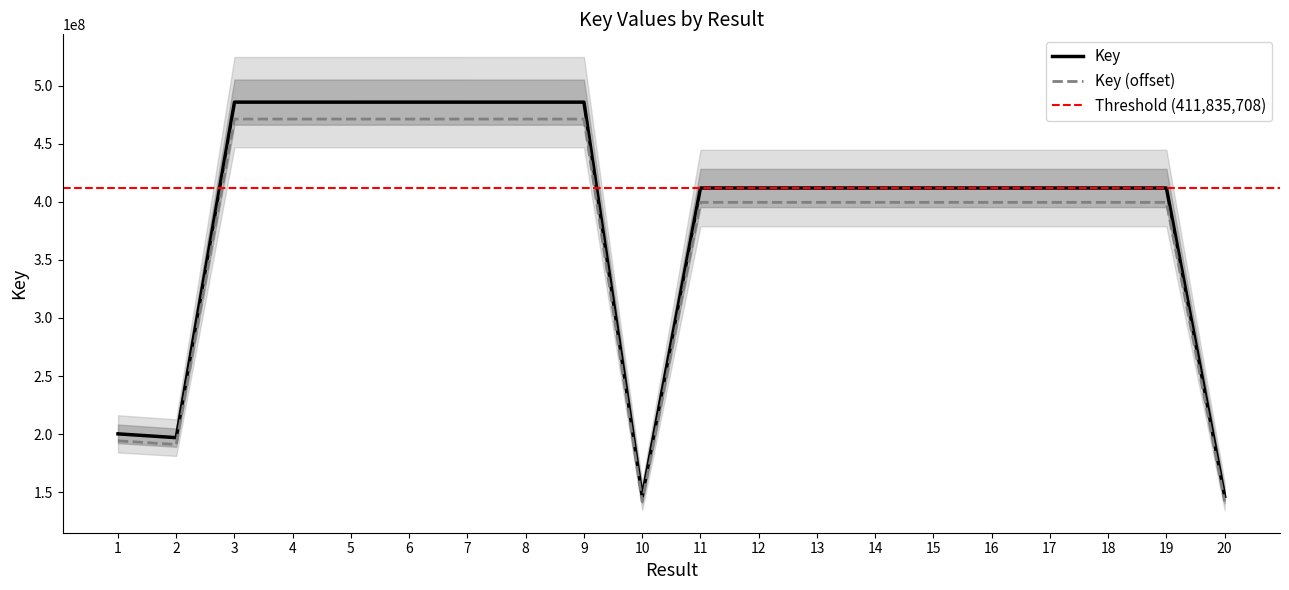

Approximately how many times larger is the value at 10 compared to 16?

0.4